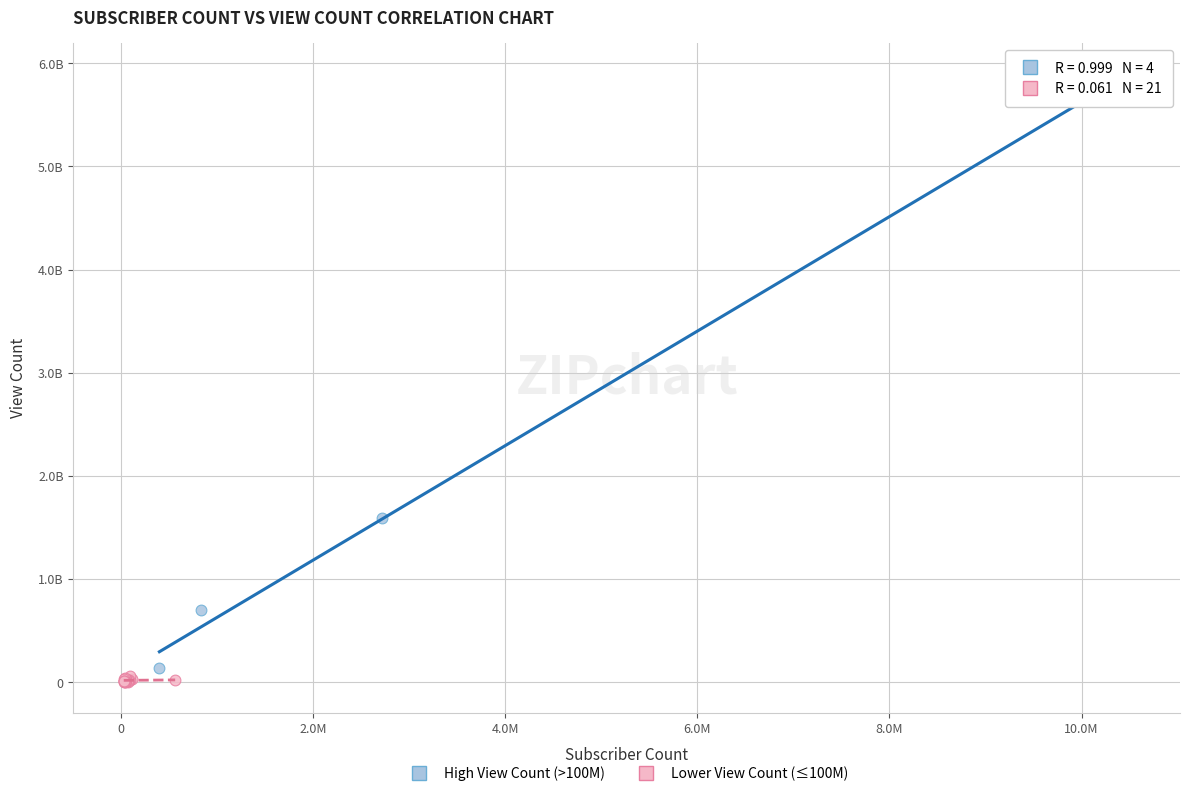

Which series has the widest spread of Y values?

High View Count (>100M)